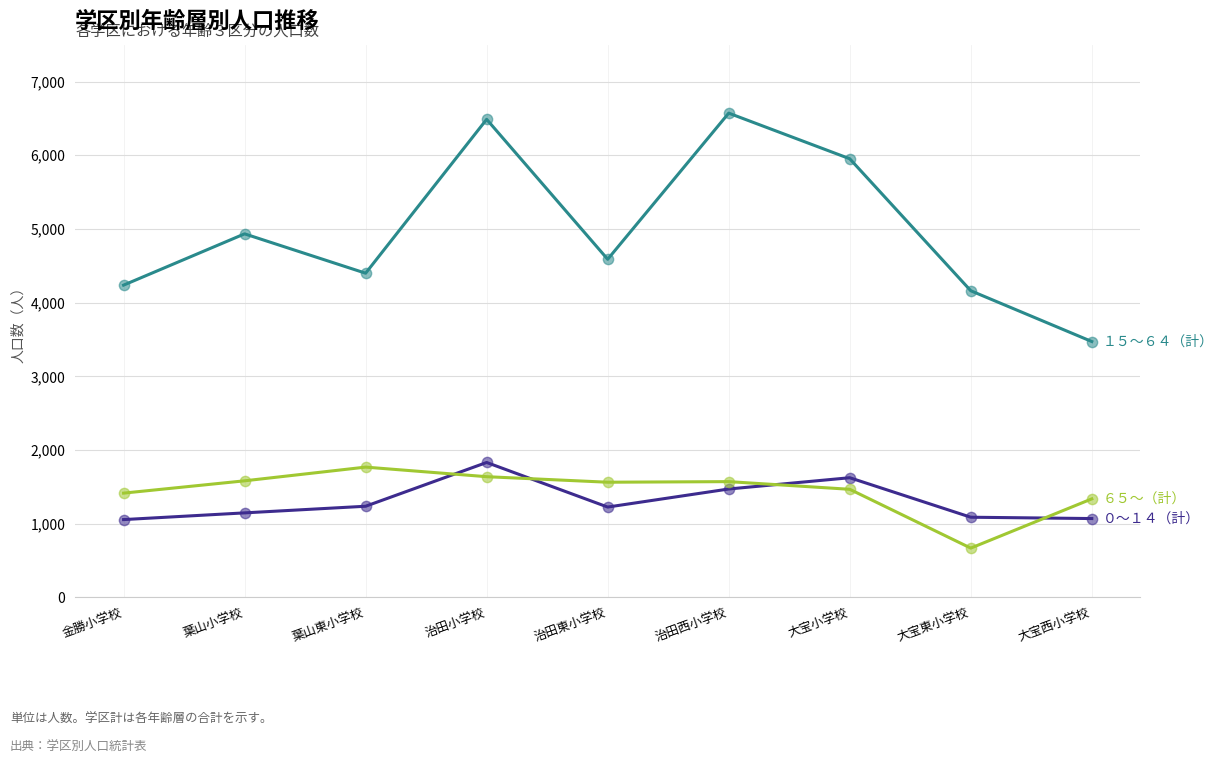

What is the spread (max minus min) of values at 大宝東小学校?

3492